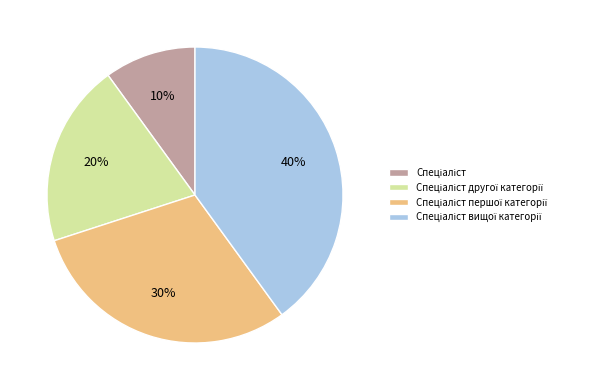

How many slices are in this pie chart?

4